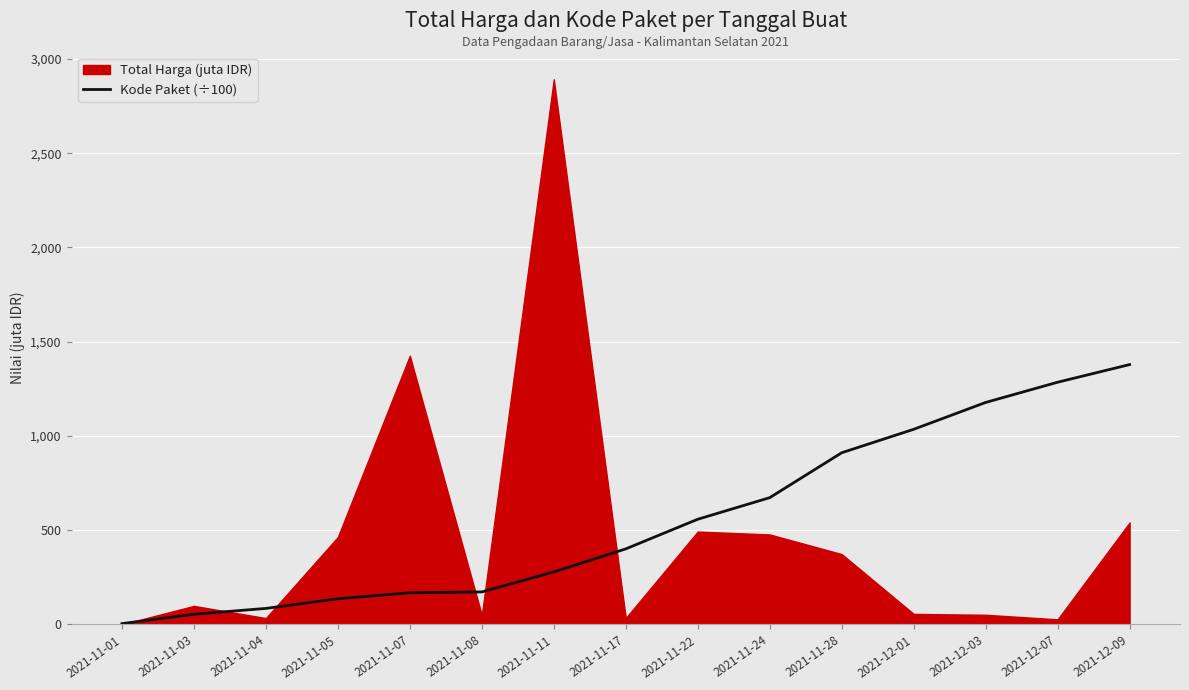

What is the sum of all values?

8321.1